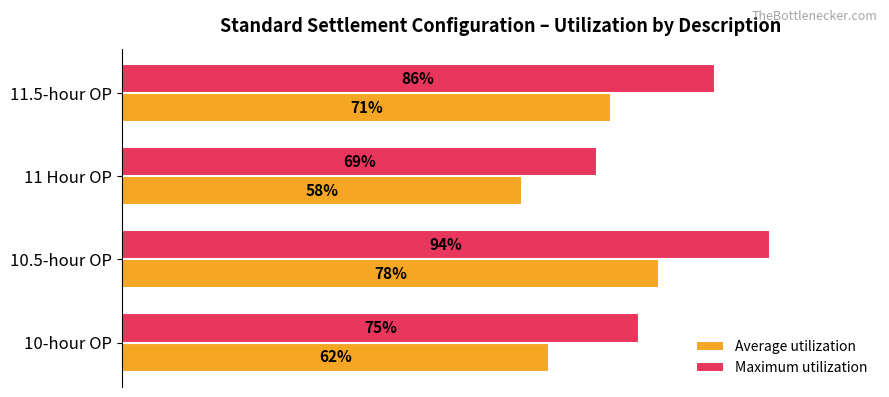

Between 10-hour OP and 10.5-hour OP, which series saw the biggest shift?

Maximum utilization